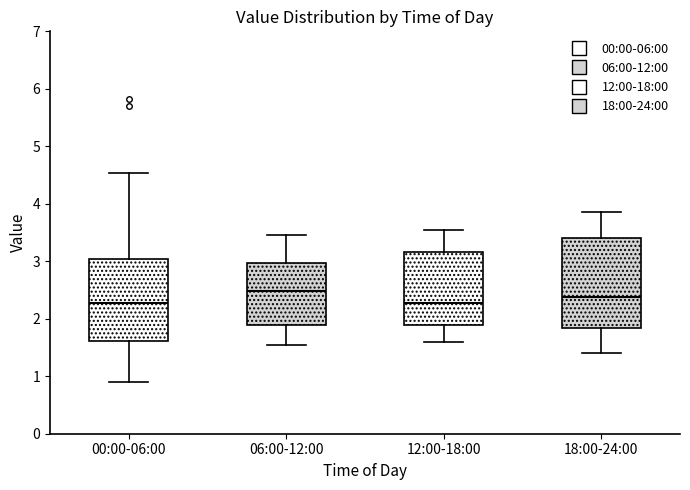

Reading left to right, read every box against the y-axis: the position of its median line, the range the box covers, and the ends of its whiskers. The values are not printed on the chart, so give them approximately, as read against the axis.

00:00-06:00: median 2.3, box 1.6 to 3.0, whiskers 0.9 to 4.5
06:00-12:00: median 2.5, box 1.9 to 3.0, whiskers 1.6 to 3.5
12:00-18:00: median 2.3, box 1.9 to 3.2, whiskers 1.6 to 3.6
18:00-24:00: median 2.4, box 1.8 to 3.4, whiskers 1.4 to 3.9